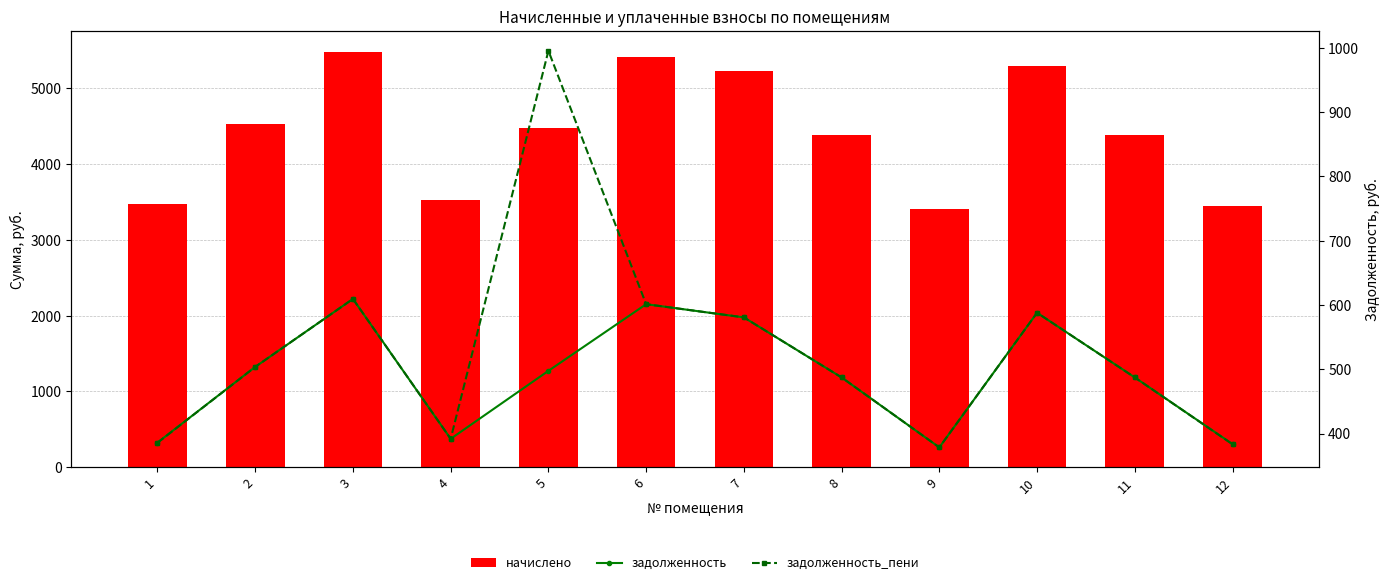

Does the chart contain any negative values?

No